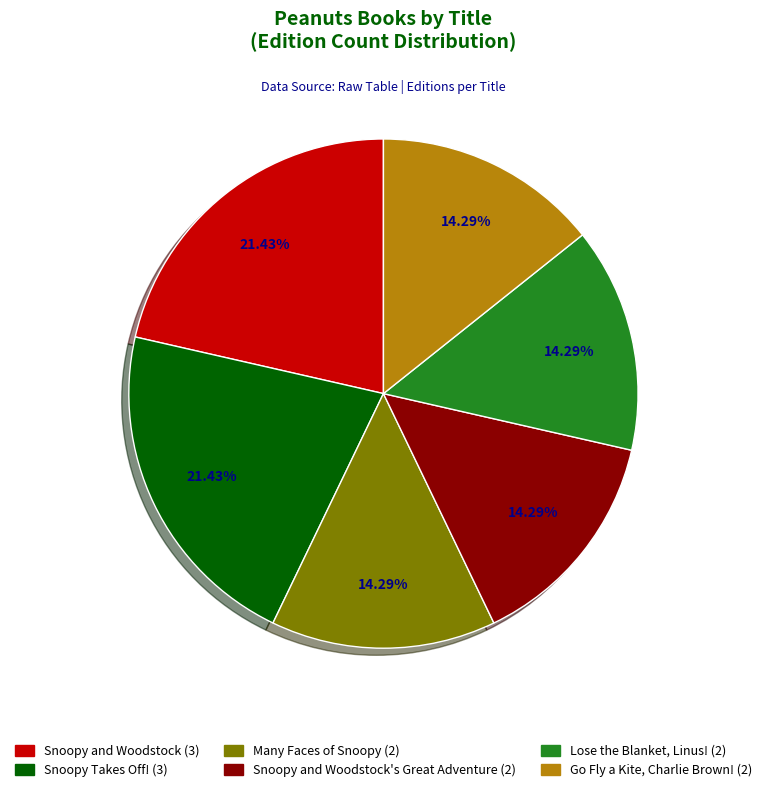

Does any single category account for the majority?

No